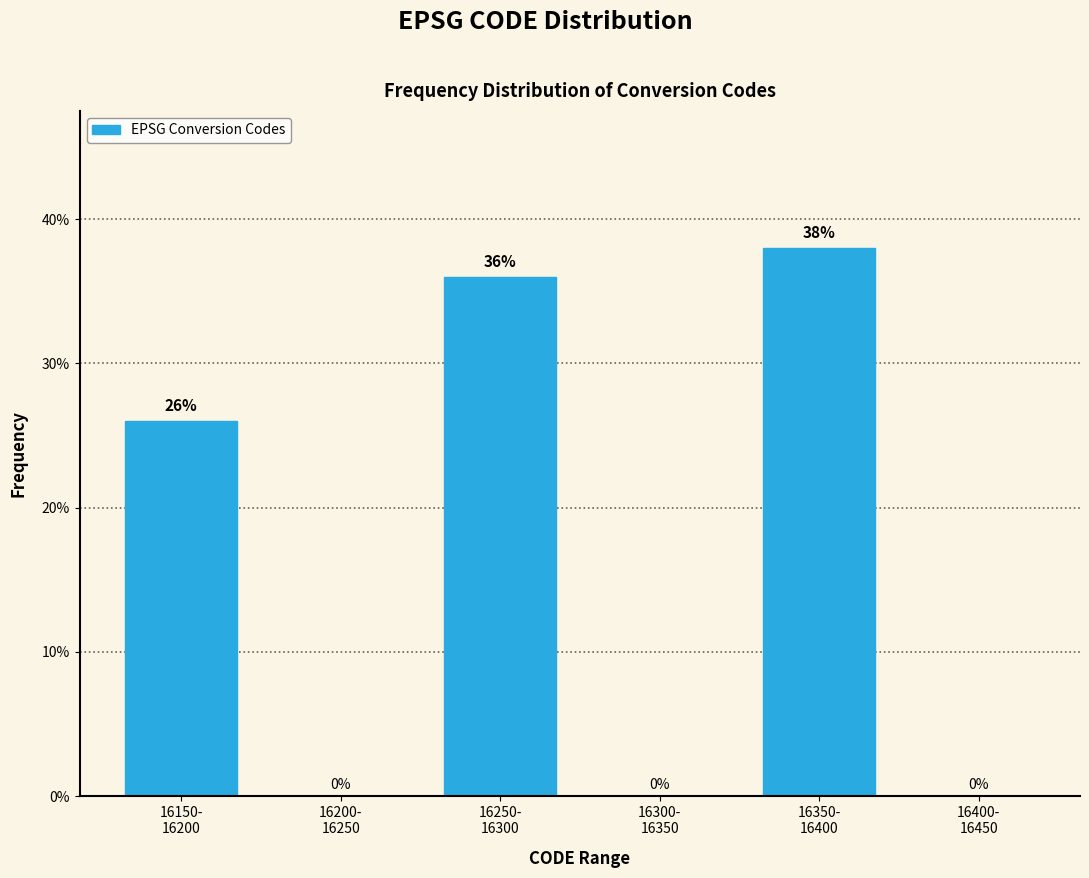

What is the maximum value shown in the chart?

38